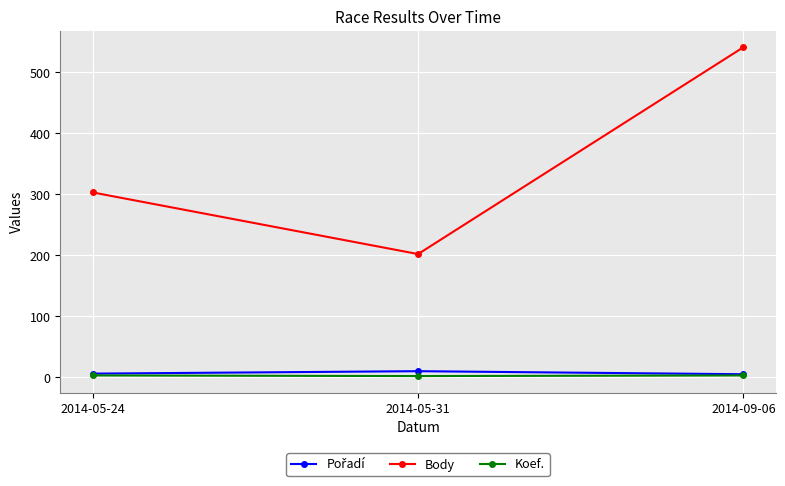

Which series has the largest total across all categories?

Body